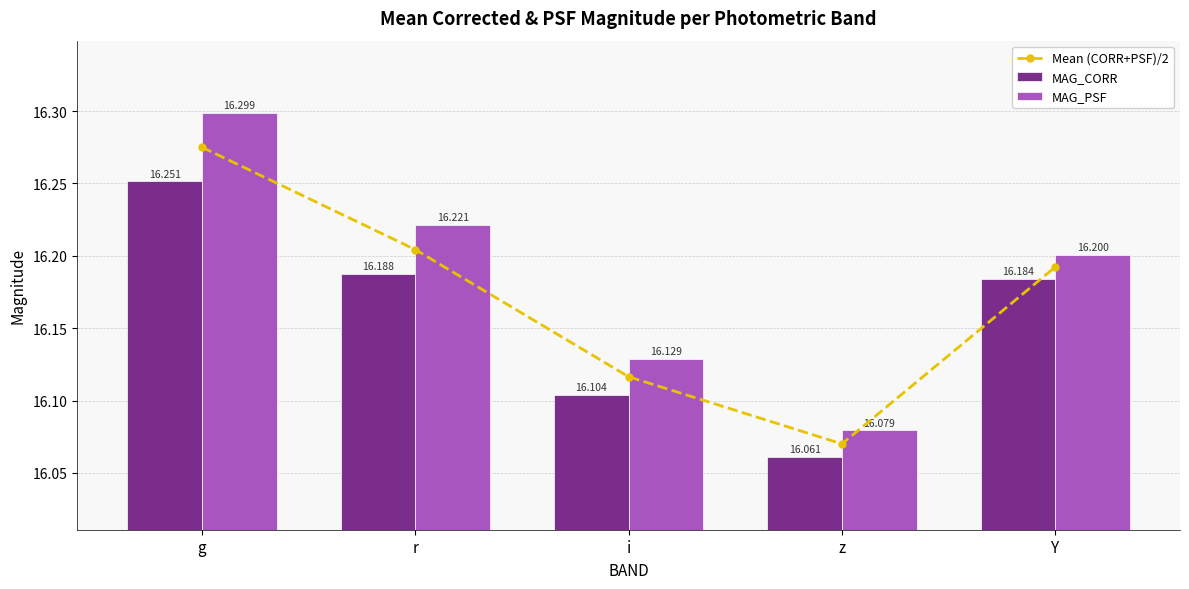

What is the maximum value for MAG_PSF?

16.3